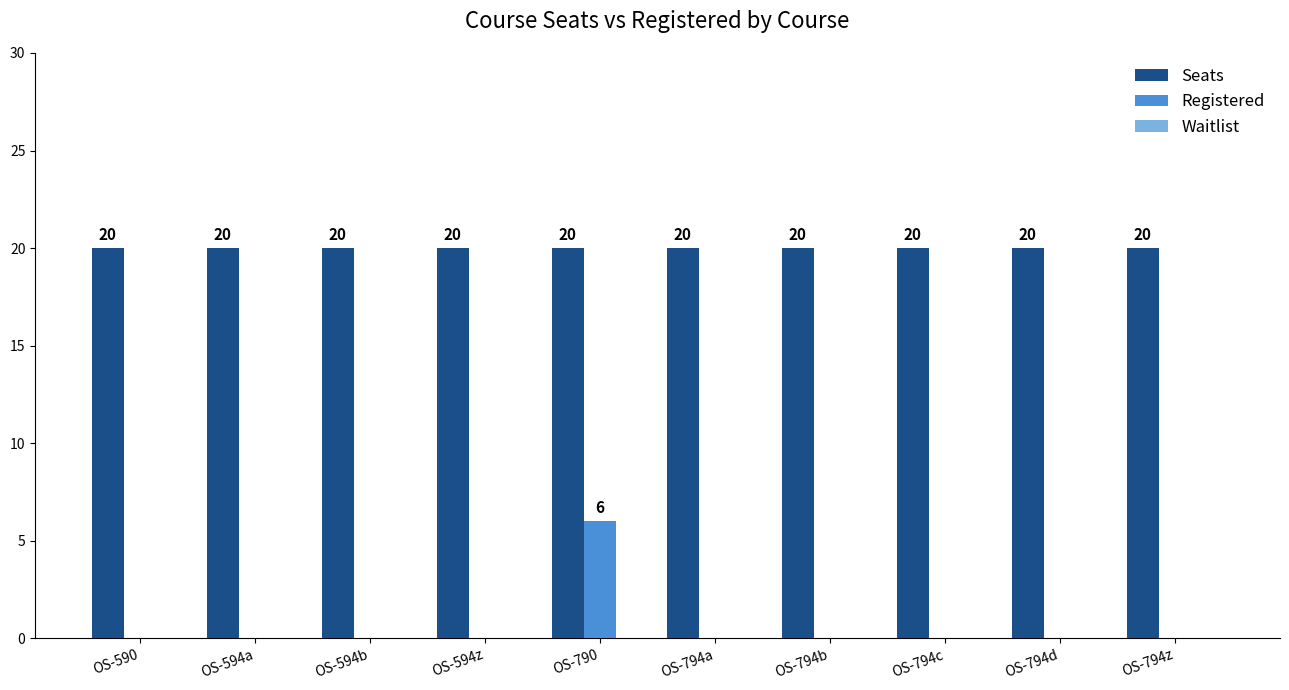

Are the bars grouped side by side (vs. stacked)?

Yes